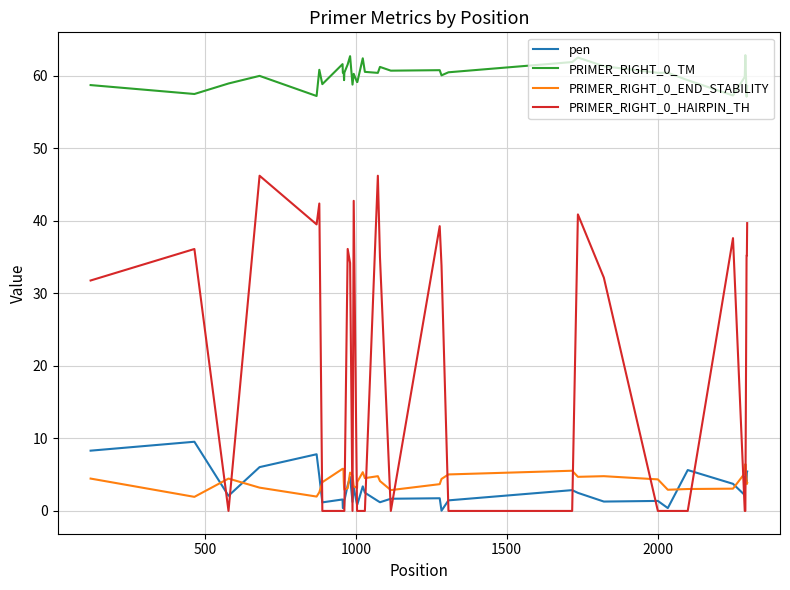

True or false: PRIMER_RIGHT_0_END_STABILITY and PRIMER_RIGHT_0_TM cross at least once.

False